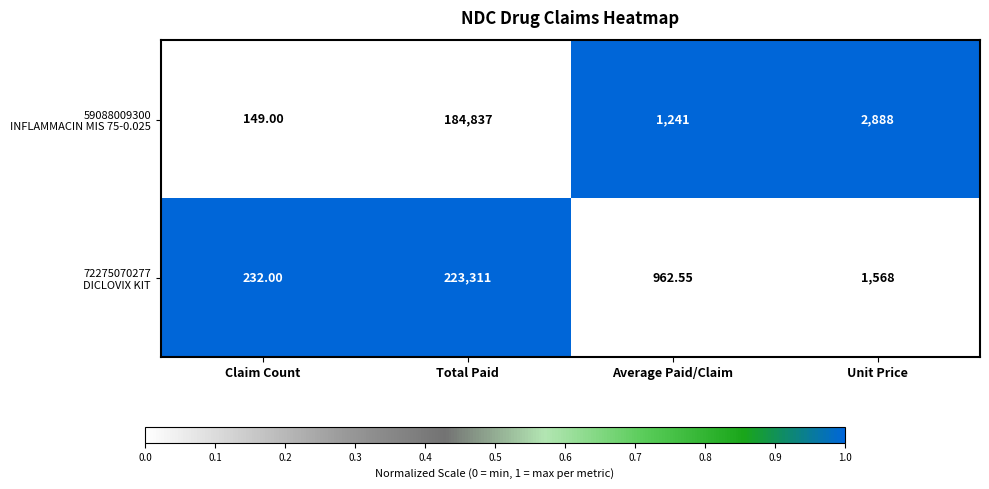

At which category does the chart reach its minimum across all series?

Claim Count